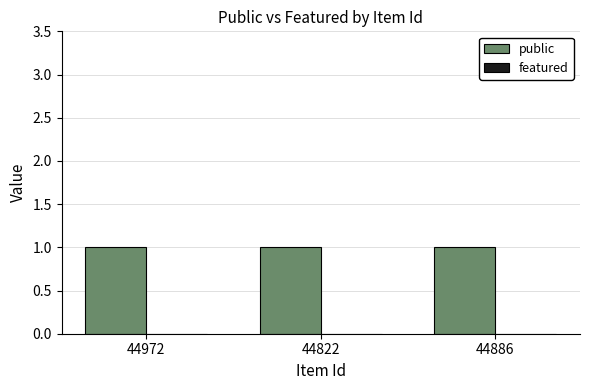

Reading left to right, what are all the values shown in this chart?

public: 44972=1	44822=1	44886=1
featured: 44972=0	44822=0	44886=0